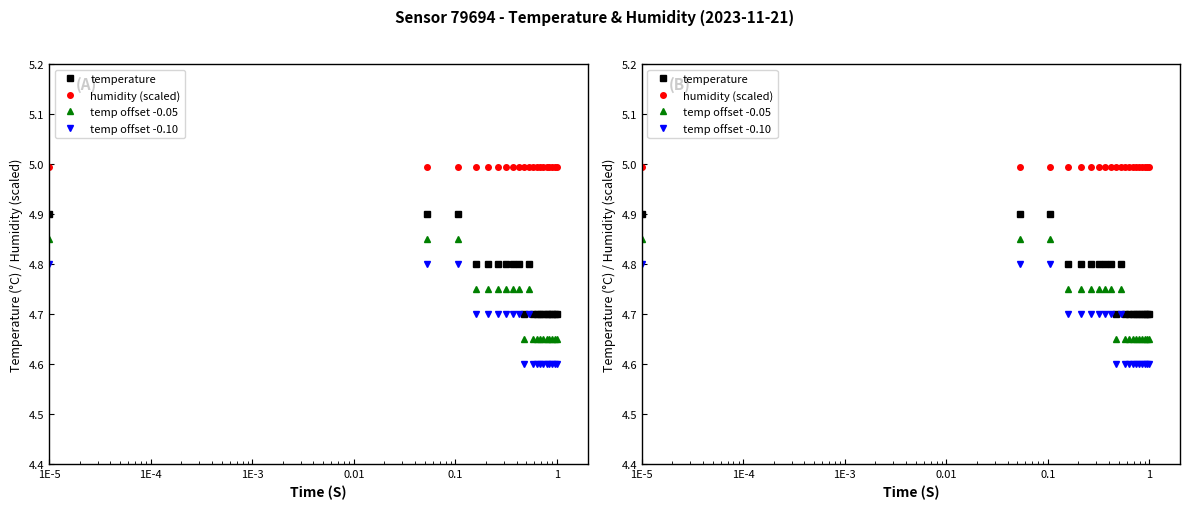

What is the sum of all temp offset -0.10 values?

93.3